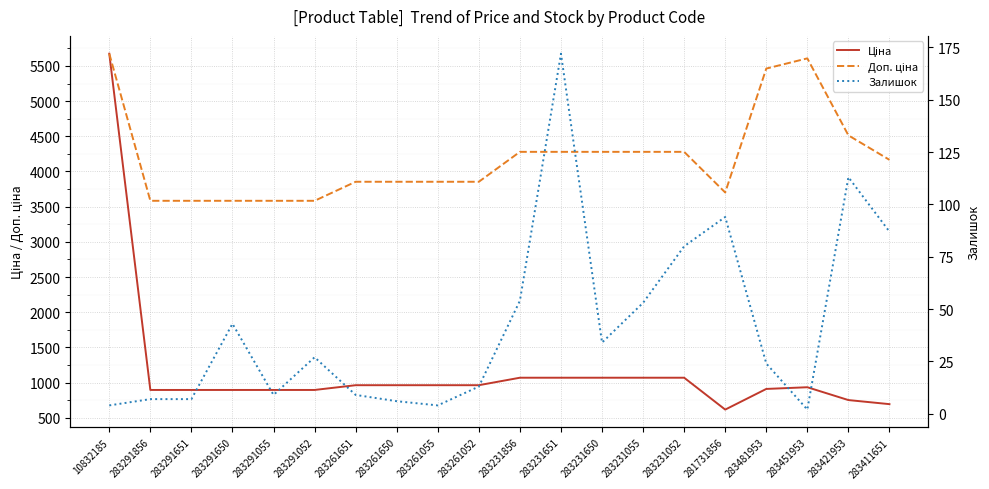

What is the label of the 14th point from the right?

283261651